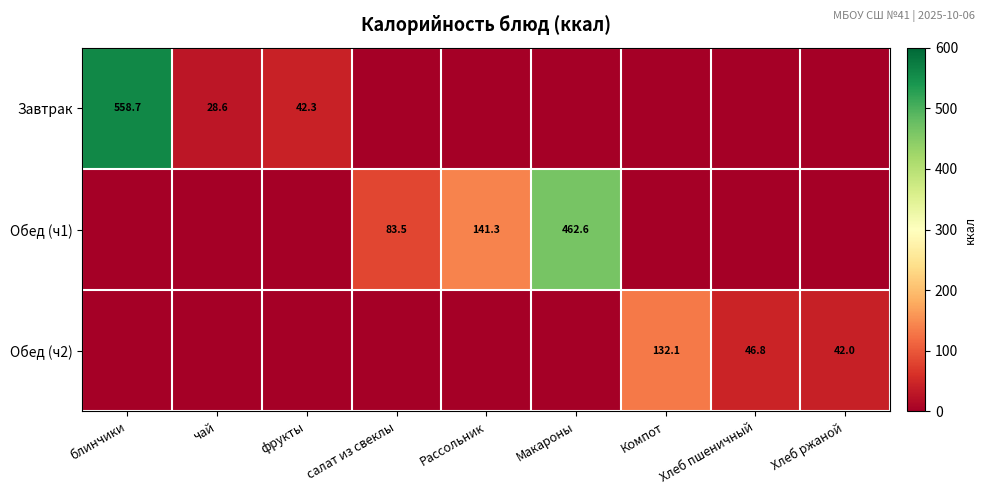

True or false: Обед (ч2) has a value of 46.8 at Хлеб пшеничный.

True